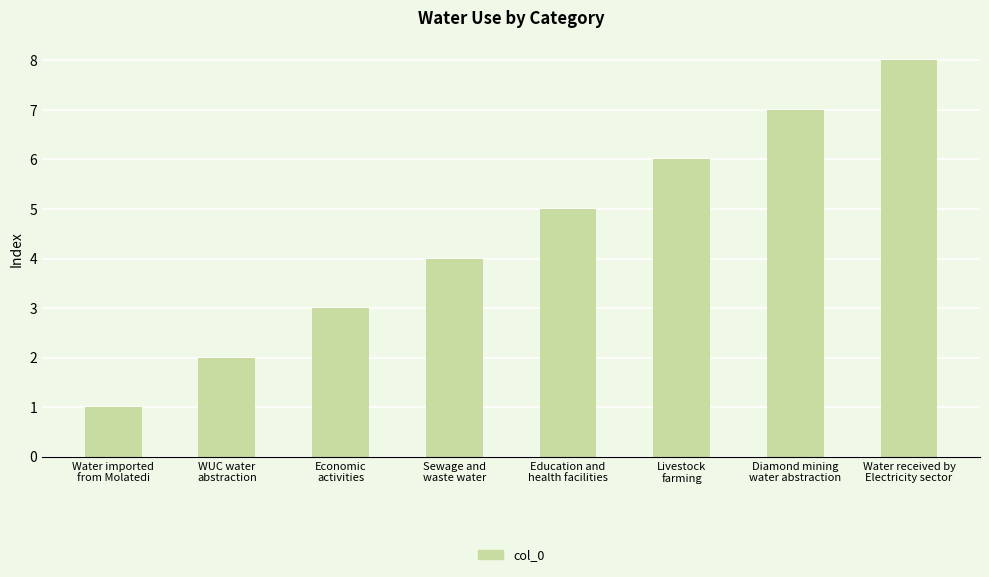

How many values are below 5?

4